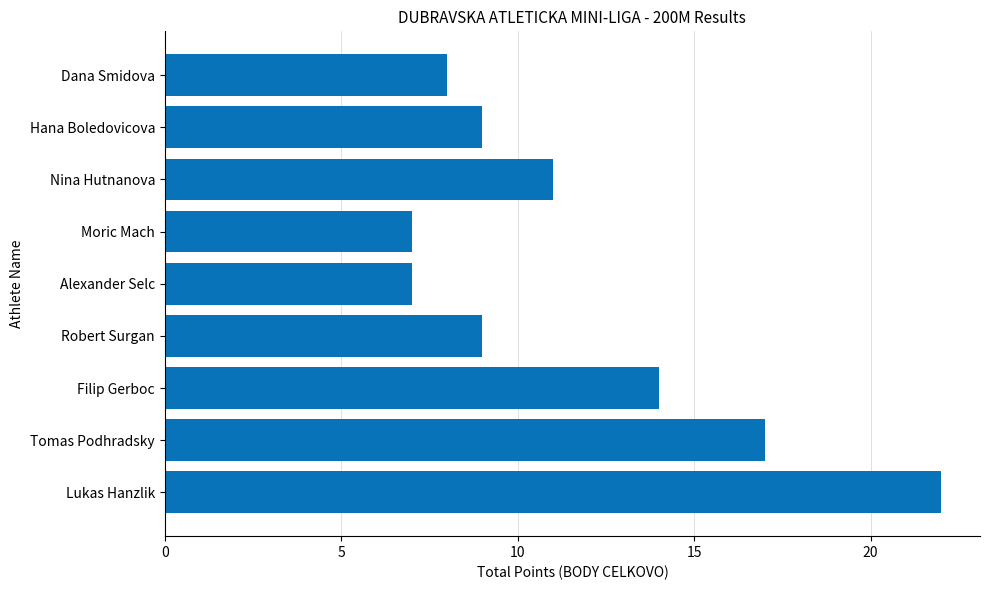

What is the average value?

12